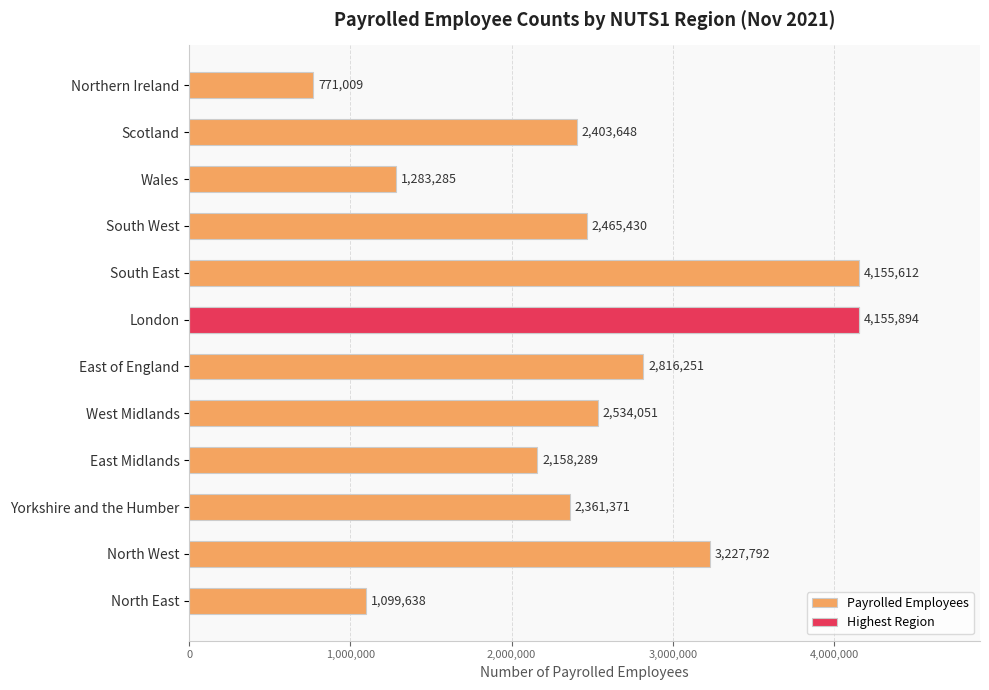

What is the change in value from North East to Scotland?

+1304010